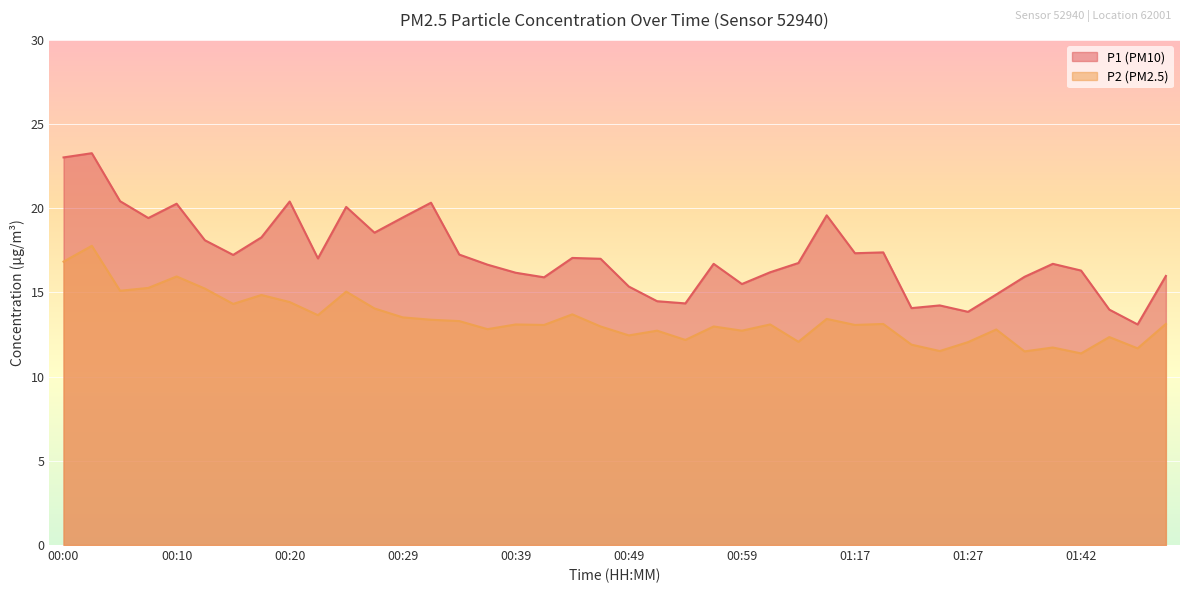

List the labels in order of P1 value, smallest first.

01:47, 01:27, 01:45, 01:22, 01:25, 00:54, 00:51, 01:30, 00:49, 00:59, 00:42, 01:35, 01:50, 00:39, 01:01, 01:42, 00:37, 00:56, 01:40, 01:04, 00:47, 00:22, 00:44, 00:15, 00:34, 01:17, 01:20, 00:12, 00:17, 00:27, 00:08, 00:29, 01:14, 00:25, 00:10, 00:32, 00:20, 00:05, 00:00, 00:03